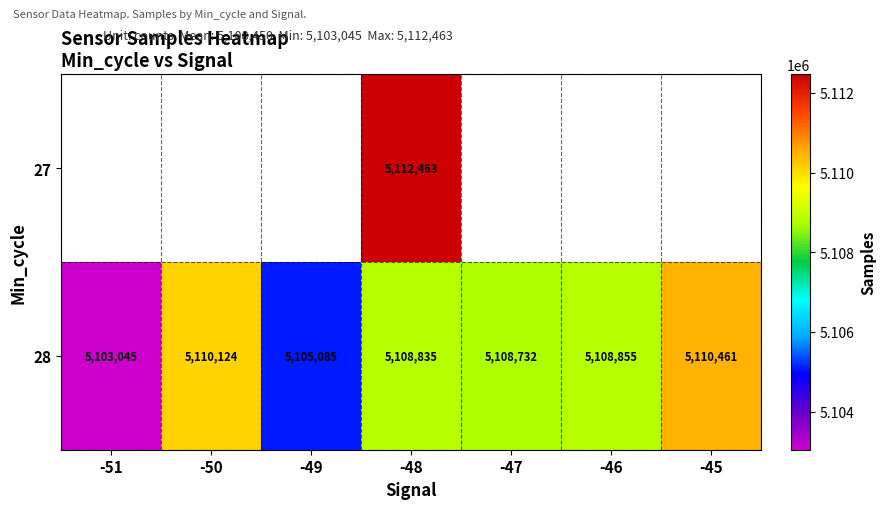

What is the lowest value of the 28 series?

5103045